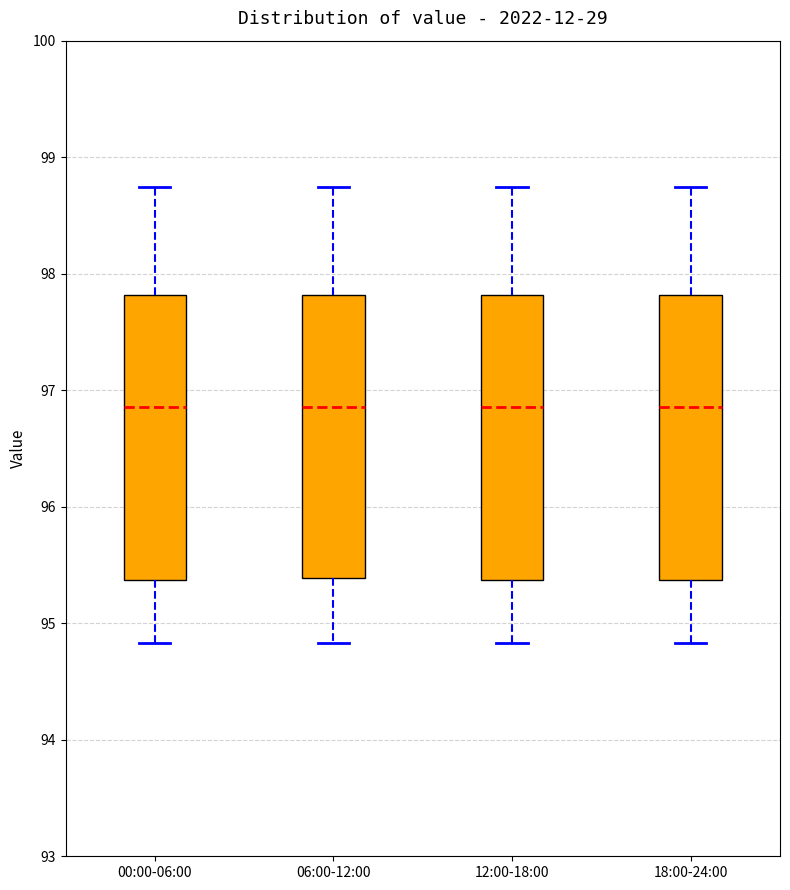

Where does the median line of the box for 06:00-12:00 sit on the y-axis? The values are not printed on the chart, so give them approximately, as read against the axis.

96.9